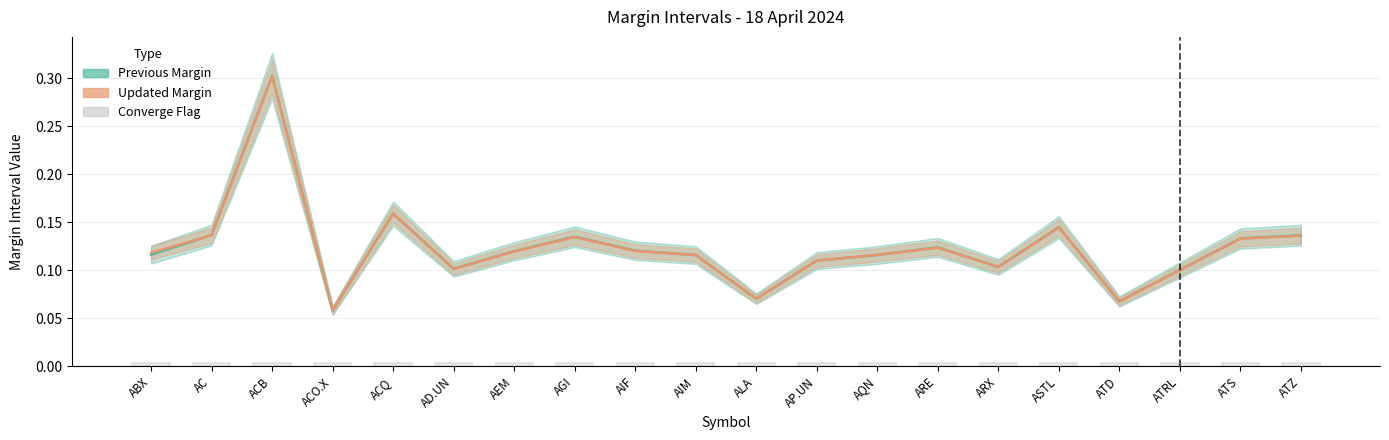

What is the value of the Previous Margin bar at the 3rd from the left?

0.3